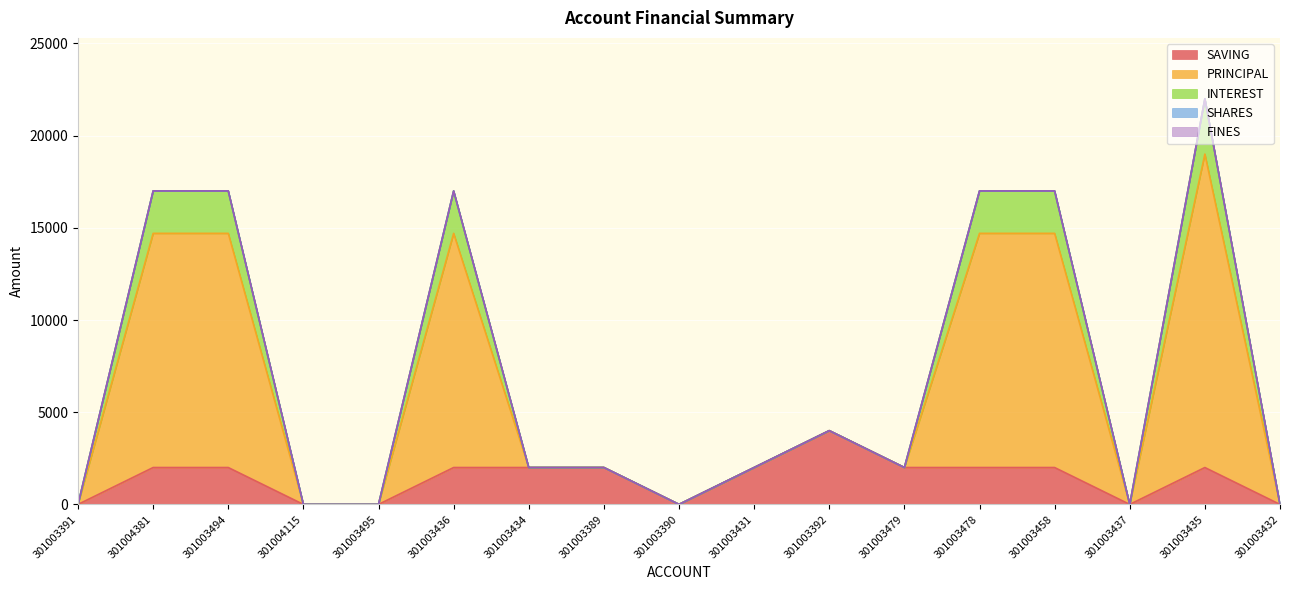

The value of INTEREST at 301003389 is 837. True or false?

False